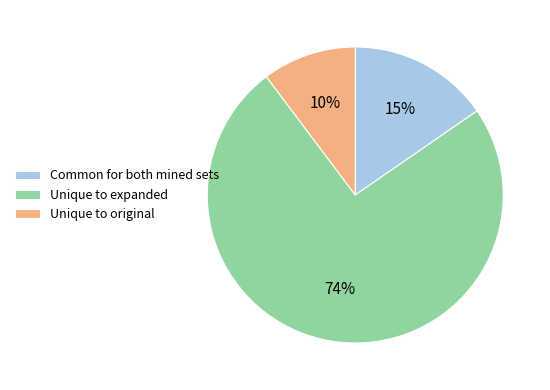

Is there any slice that represents more than half of the pie?

Yes